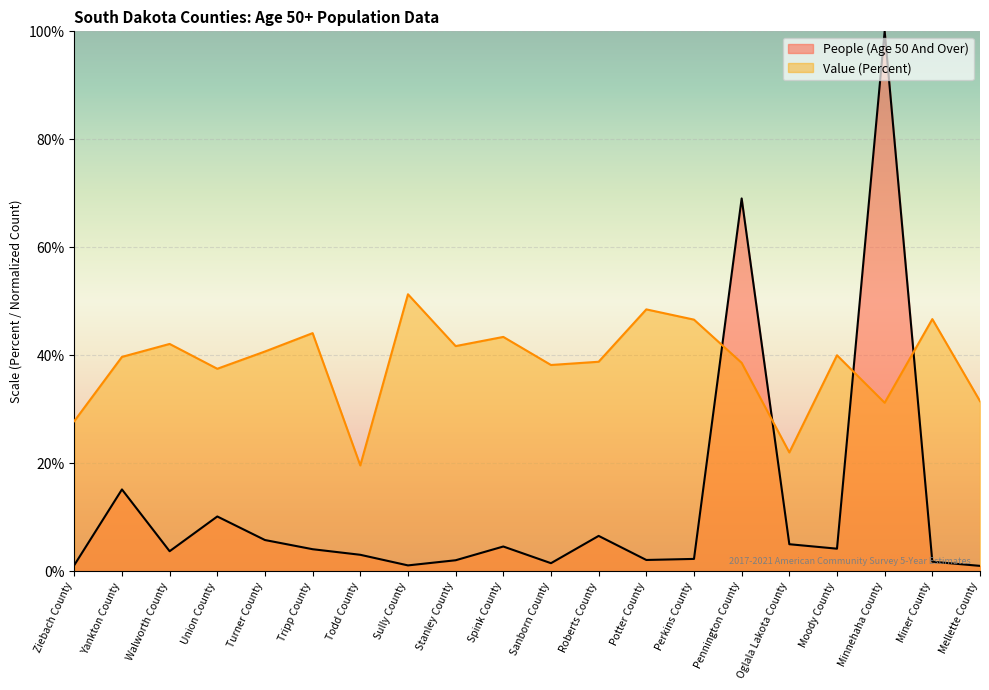

Rank the series at Stanley County from lowest to highest value.

People (Age 50 And Over), Value (Percent)